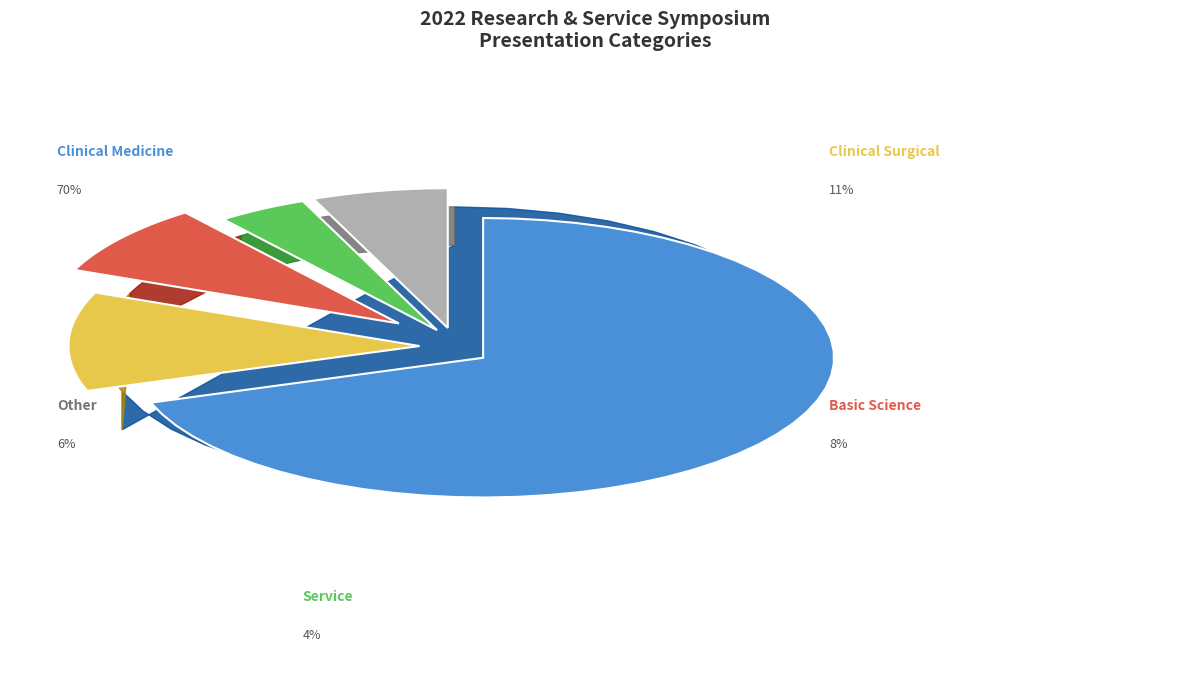

Is it true that Clinical Surgical is 11% of the pie?

True